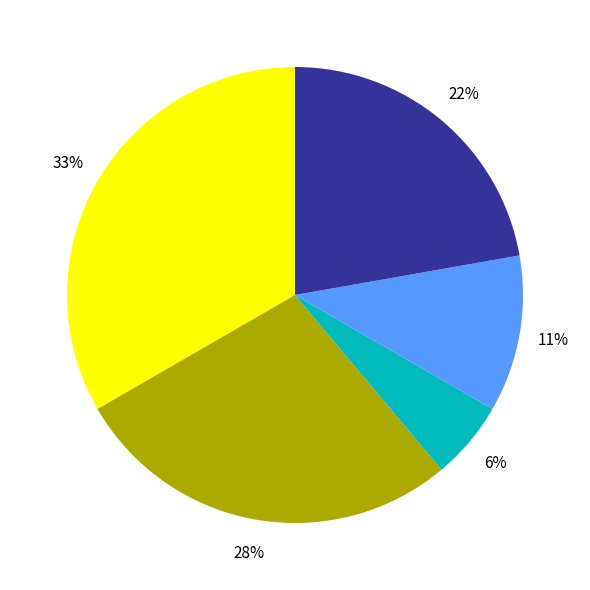

To the nearest percent, what is the average slice percentage?

20%